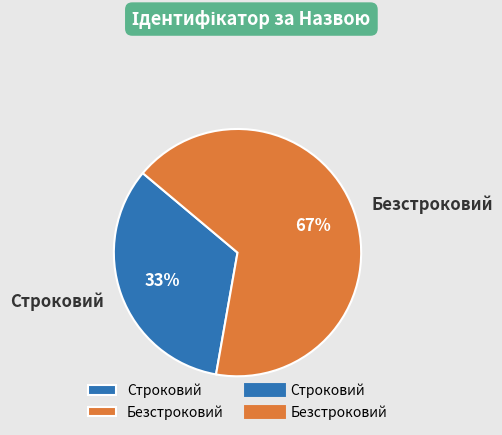

To the nearest percent, what portion does Безстроковий represent?

67%